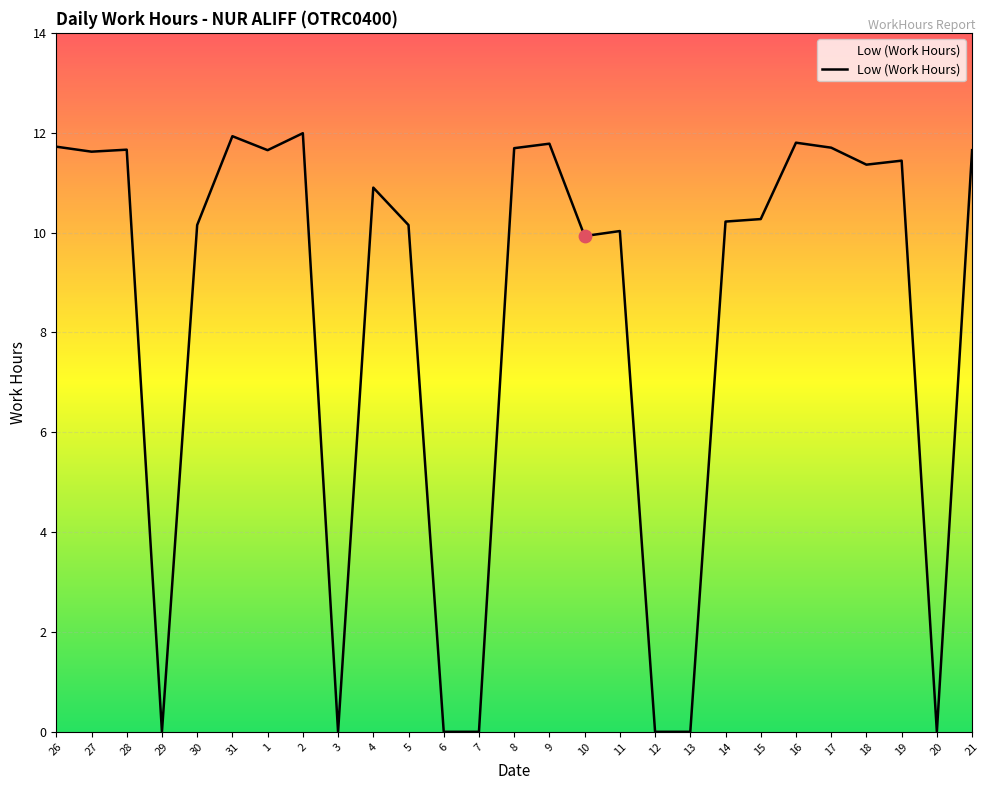

Approximately how many times larger is the value at 4 compared to 14?

1.1